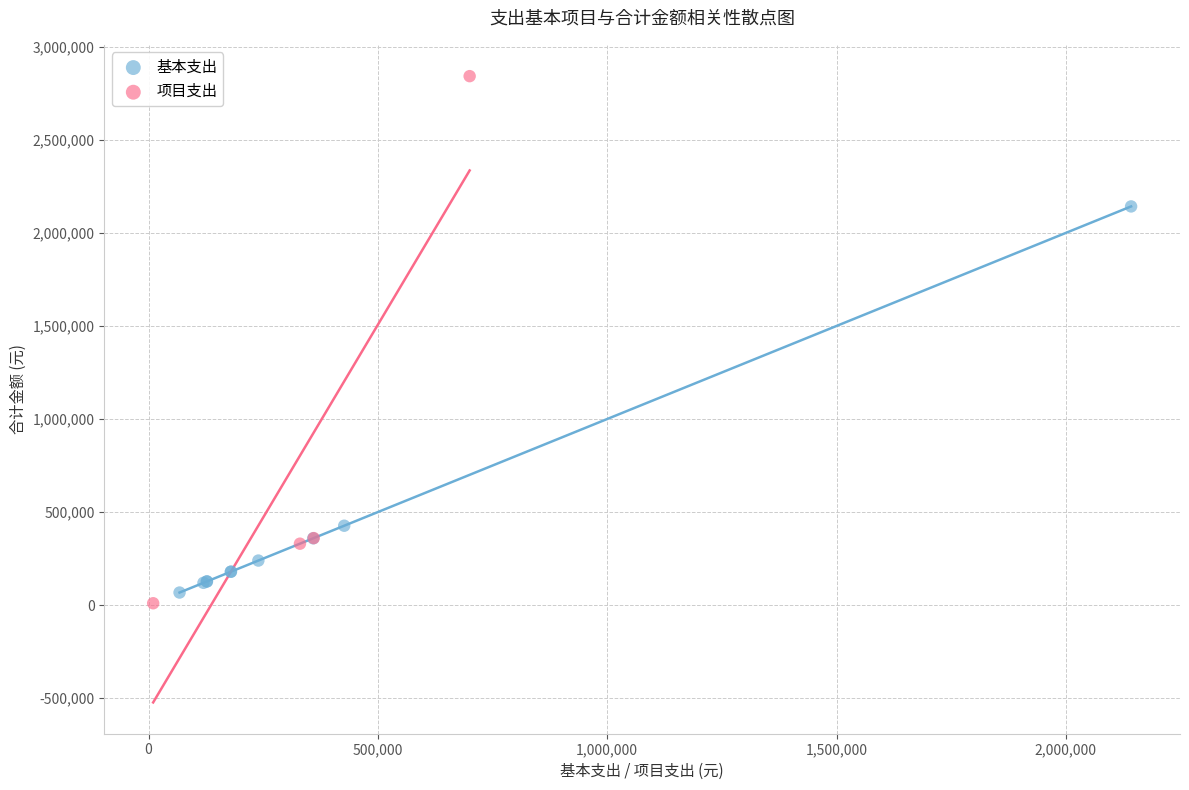

Which series has the largest Y range (max minus min)?

项目支出